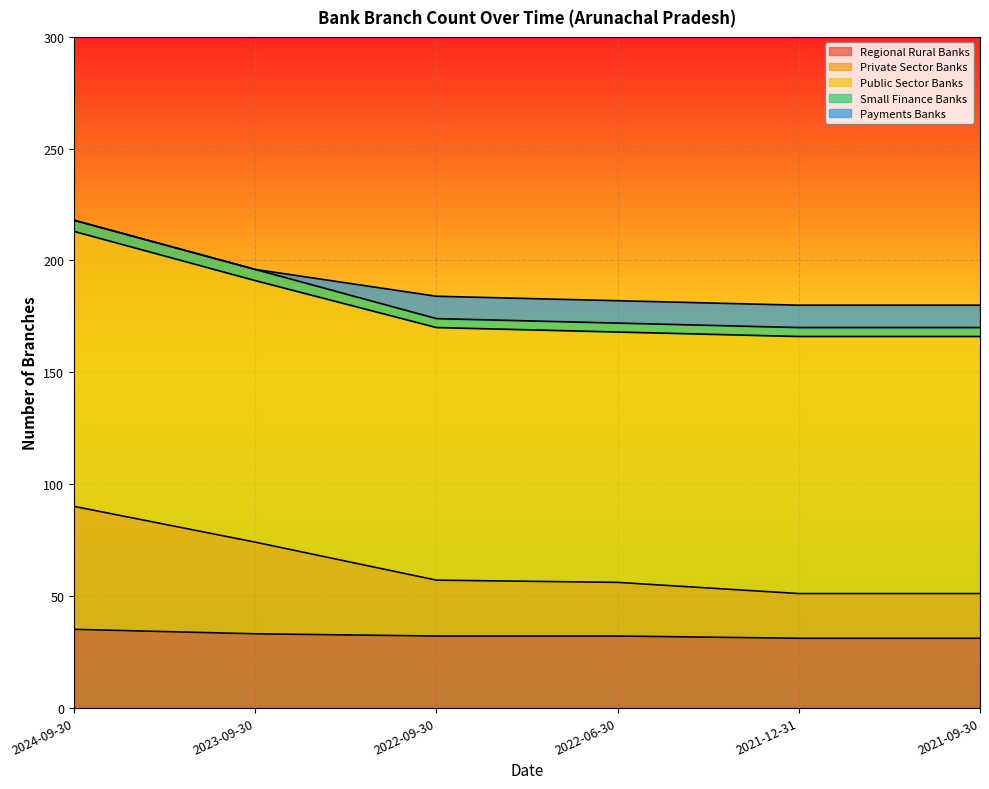

True or false: Public Sector Banks and Payments Banks intersect in this chart.

False